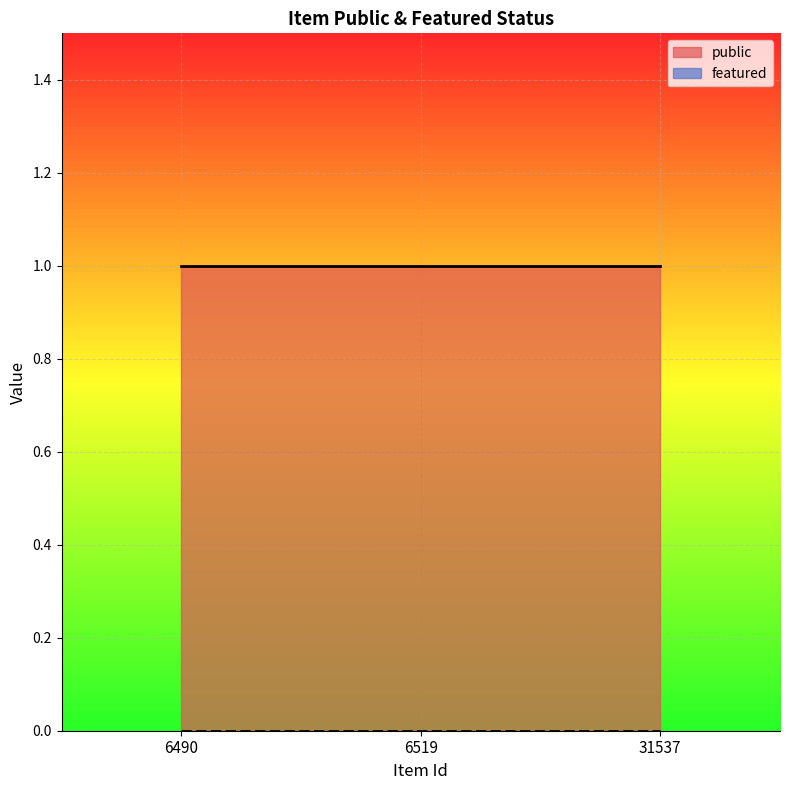

What is the spread (max minus min) of values at 31537?

1